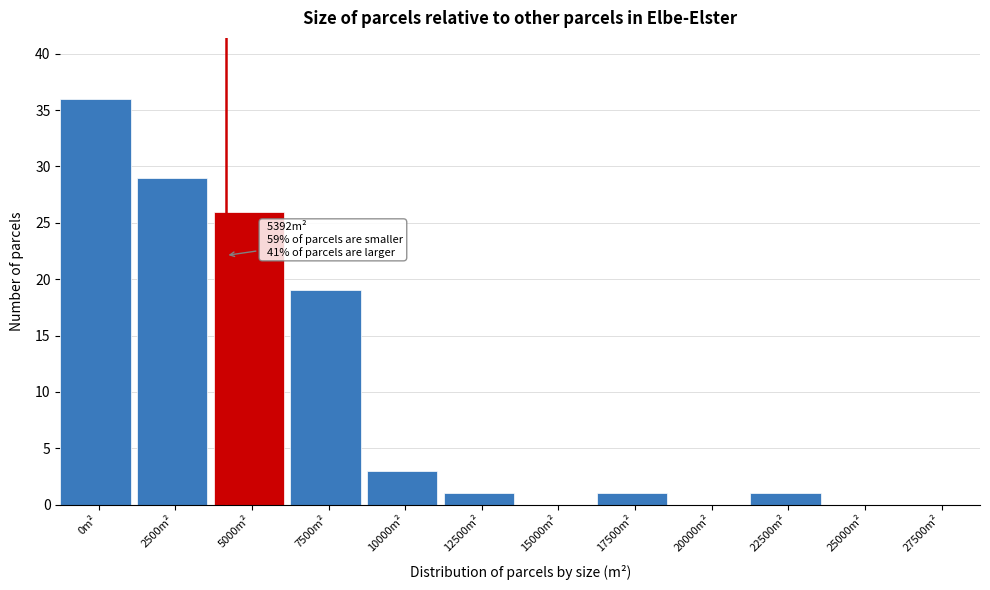

Reading left to right, transcribe all the data shown in this chart.

0m²=36	2500m²=29	5000m²=26	7500m²=19	10000m²=3	12500m²=1	15000m²=0	17500m²=1	20000m²=0	22500m²=1	25000m²=0	27500m²=0